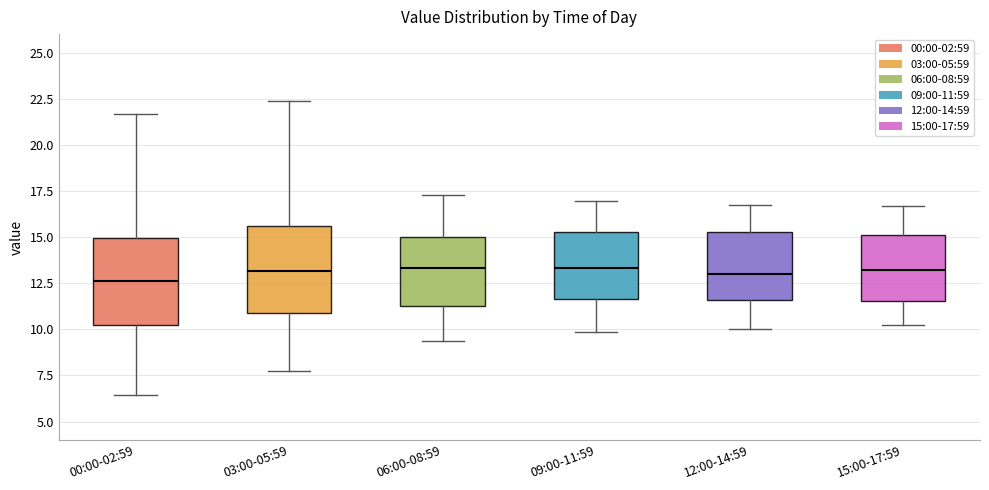

Reading left to right, transcribe this box plot: for each box, give where its median line is, the range the box spans, and where its two whiskers end, as read against the y-axis. The values are not printed on the chart, so give them approximately, as read against the axis.

00:00-02:59: median 12.5, box 10.5 to 15.0, whiskers 6.5 to 21.5
03:00-05:59: median 13.0, box 11.0 to 15.5, whiskers 8.0 to 22.5
06:00-08:59: median 13.5, box 11.5 to 15.0, whiskers 9.5 to 17.5
09:00-11:59: median 13.5, box 11.5 to 15.5, whiskers 10.0 to 17.0
12:00-14:59: median 13.0, box 11.5 to 15.5, whiskers 10.0 to 17.0
15:00-17:59: median 13.0, box 11.5 to 15.0, whiskers 10.5 to 16.5